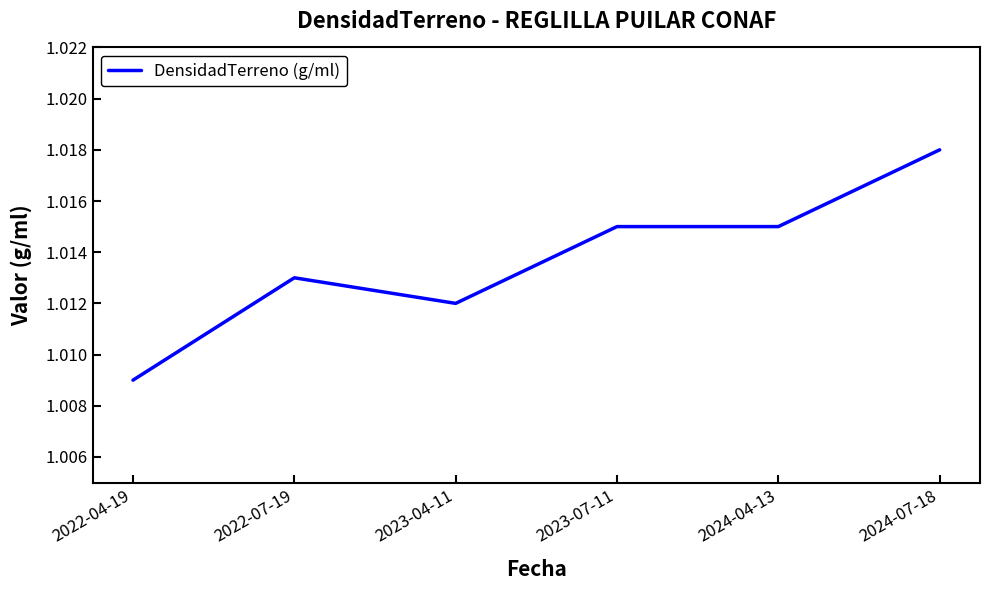

The chart shows a value of 1.6 at 2022-04-19. True or false?

False